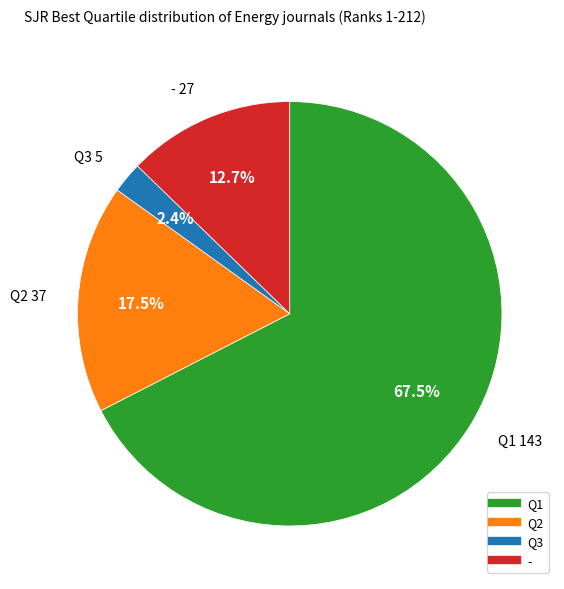

Combined, what portion of the pie is Q2 and Q1?

84.9%